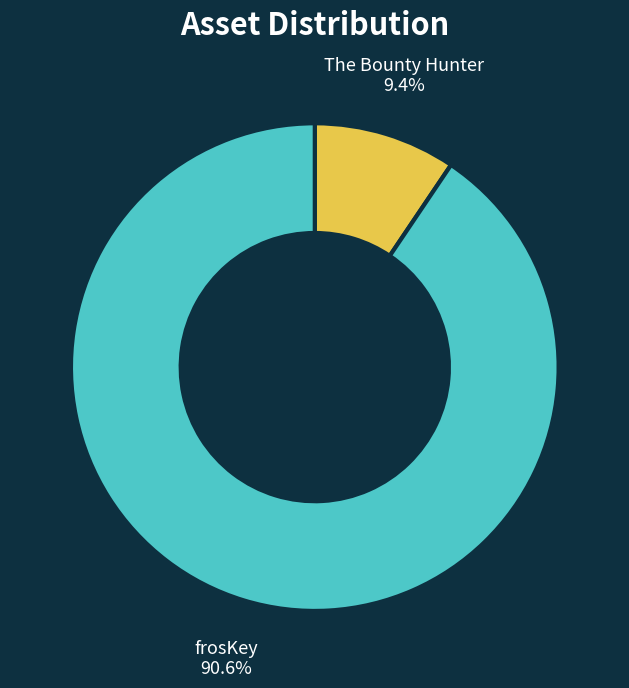

Which slice represents more than half of the pie?

frosKey